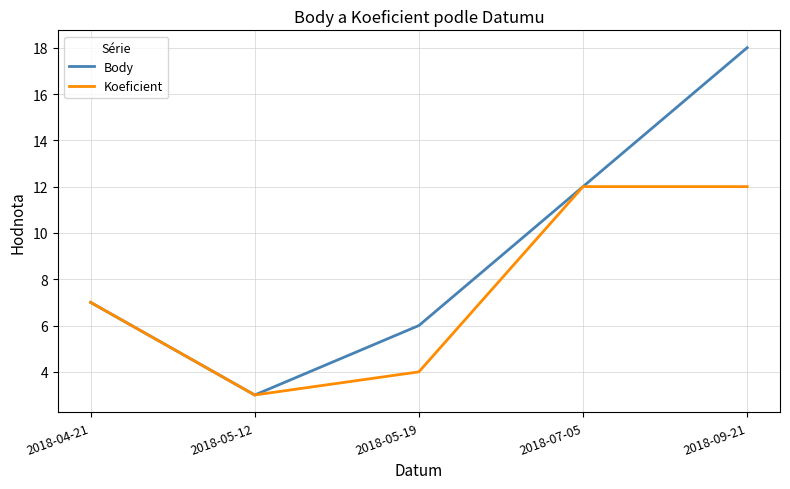

Which series changed the most between 2018-05-19 and 2018-09-21?

Body